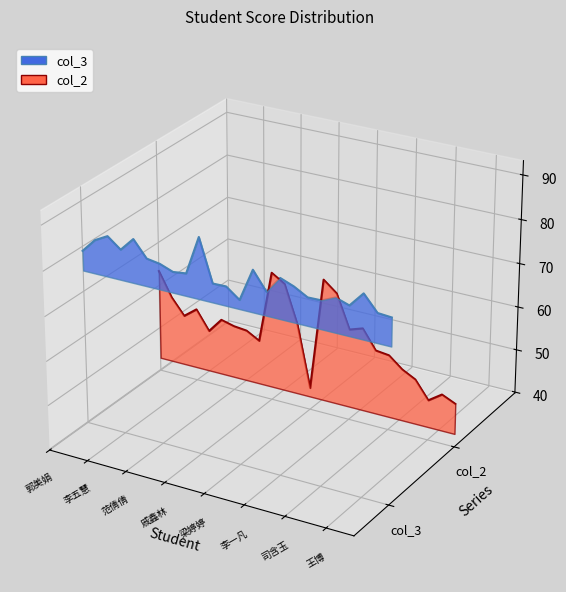

What is the label of the 4th point from the left?

戚鑫林